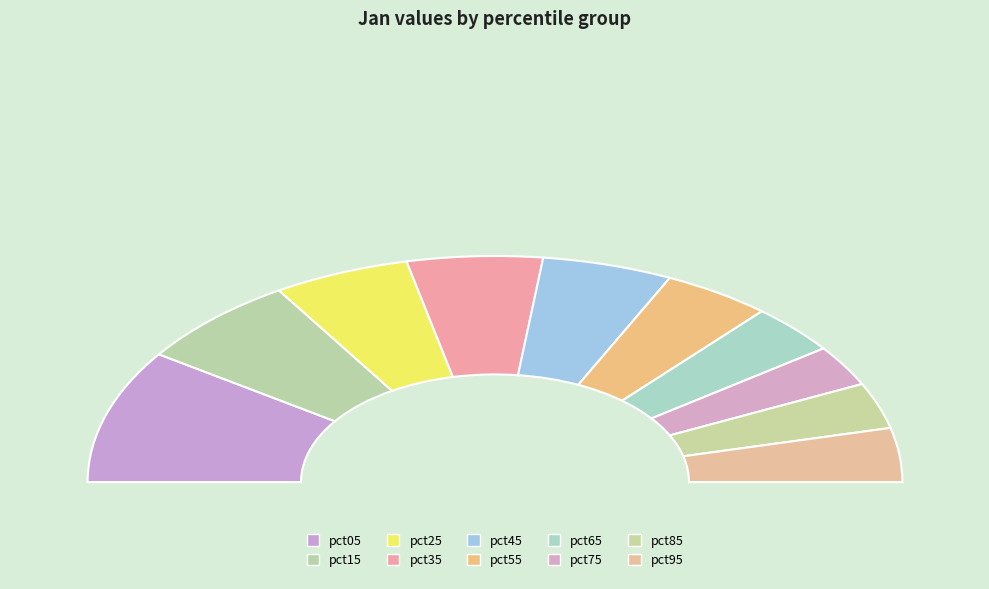

Combined, do pct55 and pct25 account for over 50%?

No